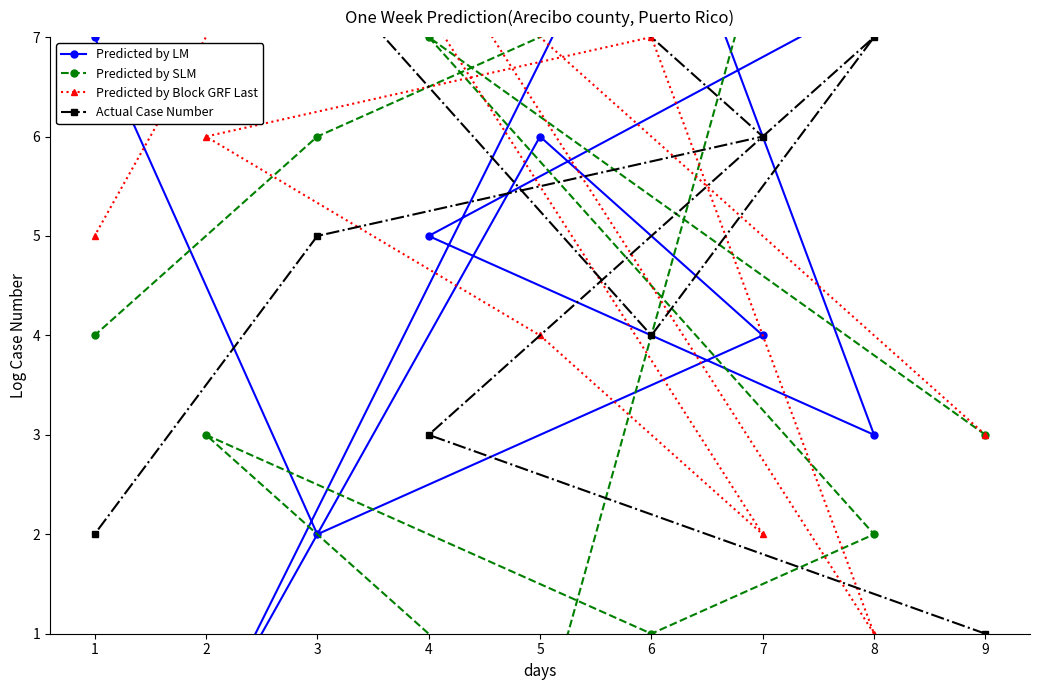

How many values in the Predicted by Block GRF Last series are below 5?

4